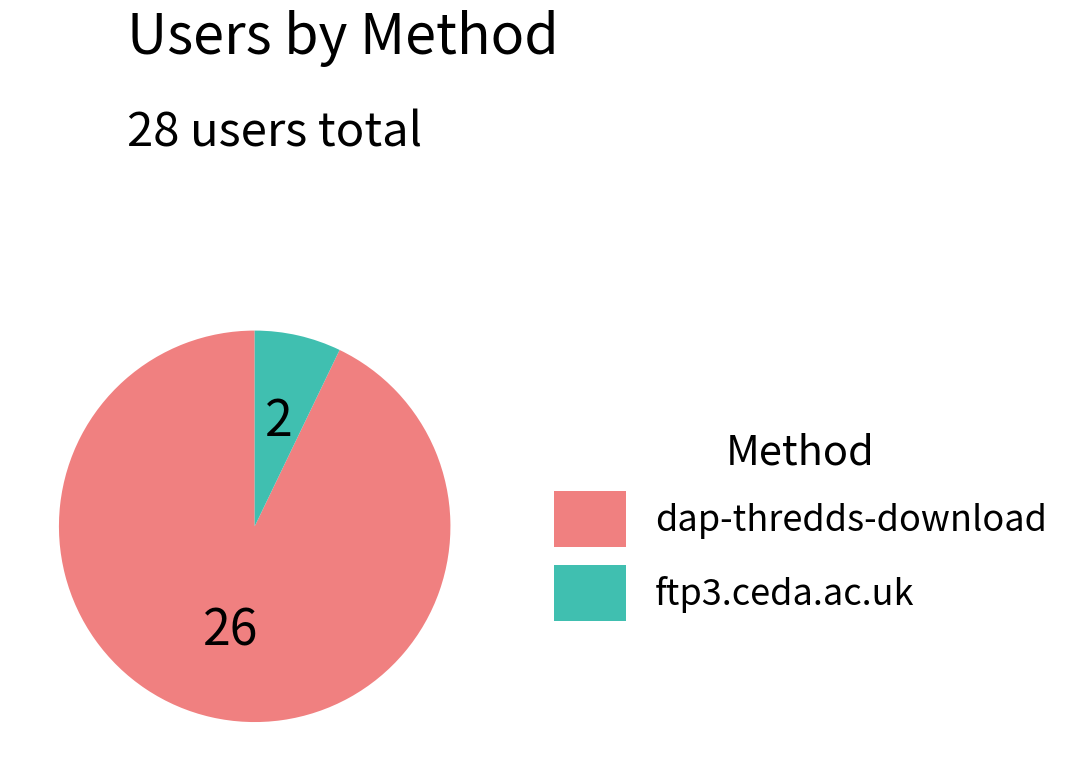

How many slices are in this pie chart?

2